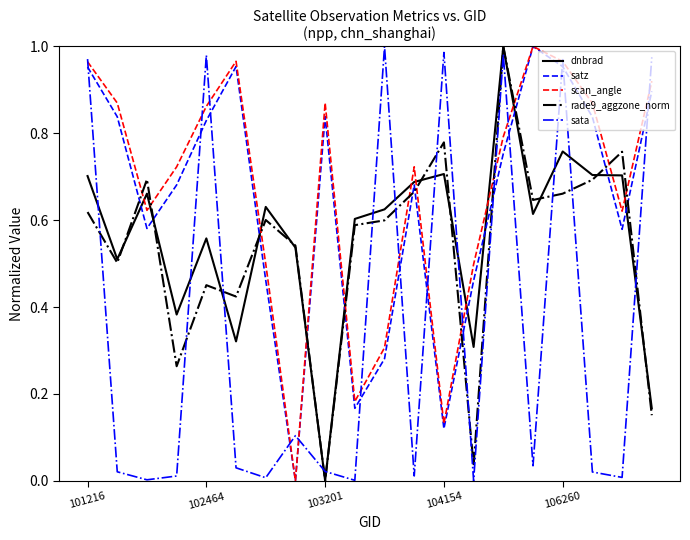

Which series ends up on top after the final intersection of sata and dnbrad?

sata